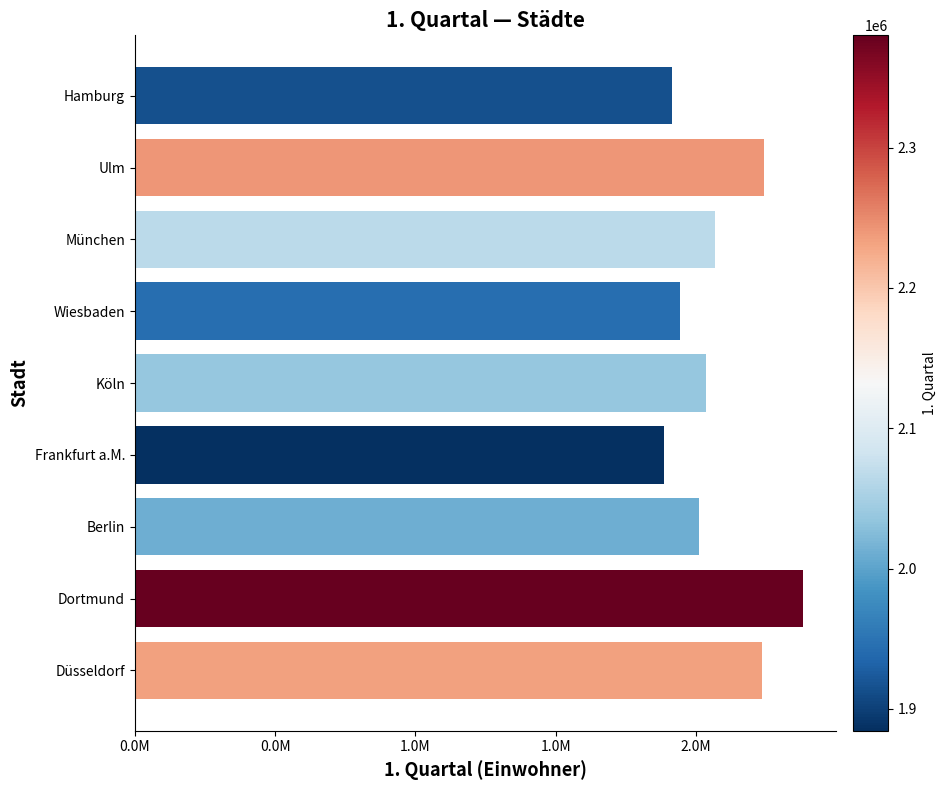

Are the bars horizontal?

Yes